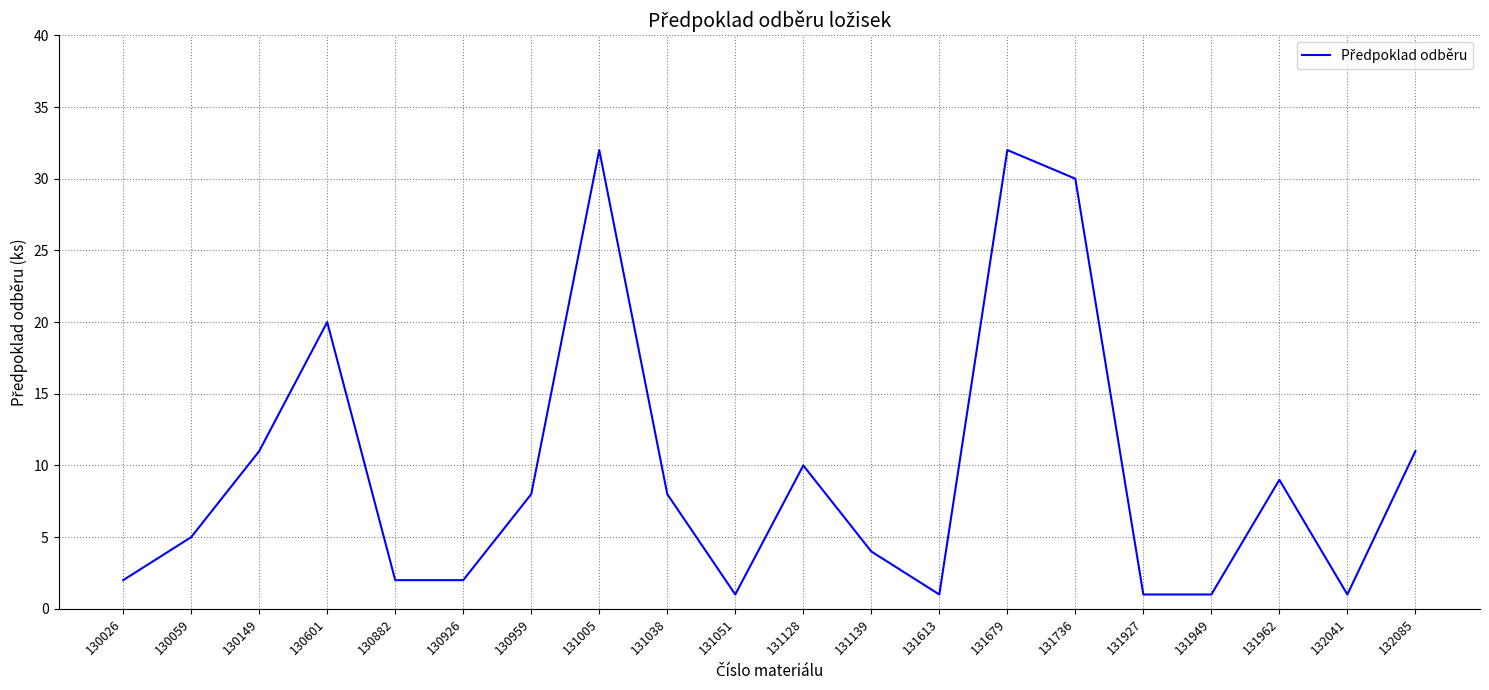

What is the maximum value shown in the chart?

32